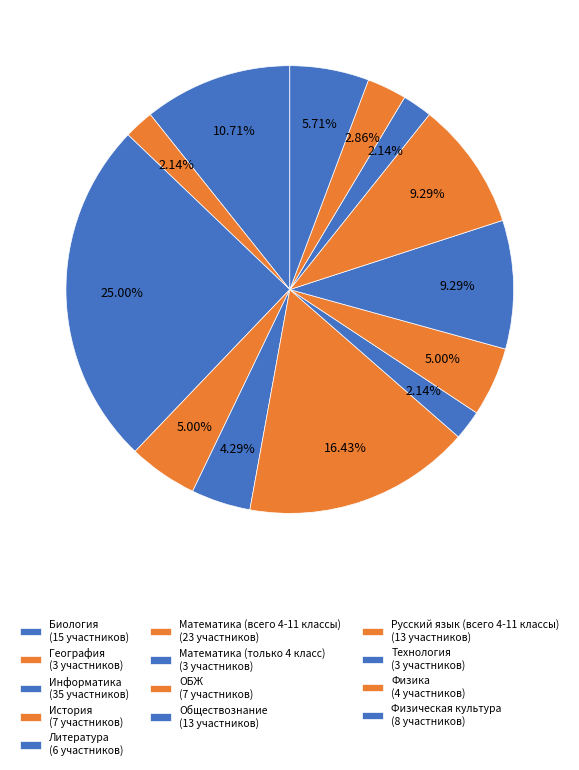

True or false: Физическая культура accounts for 6% of the total.

True